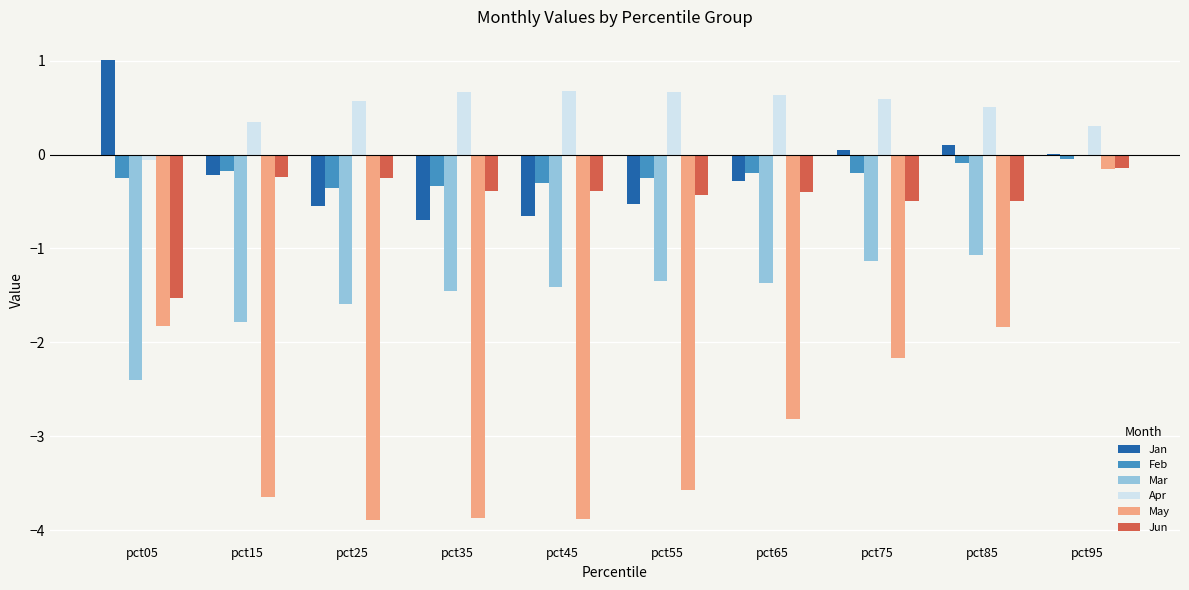

How many groups of bars are there?

10